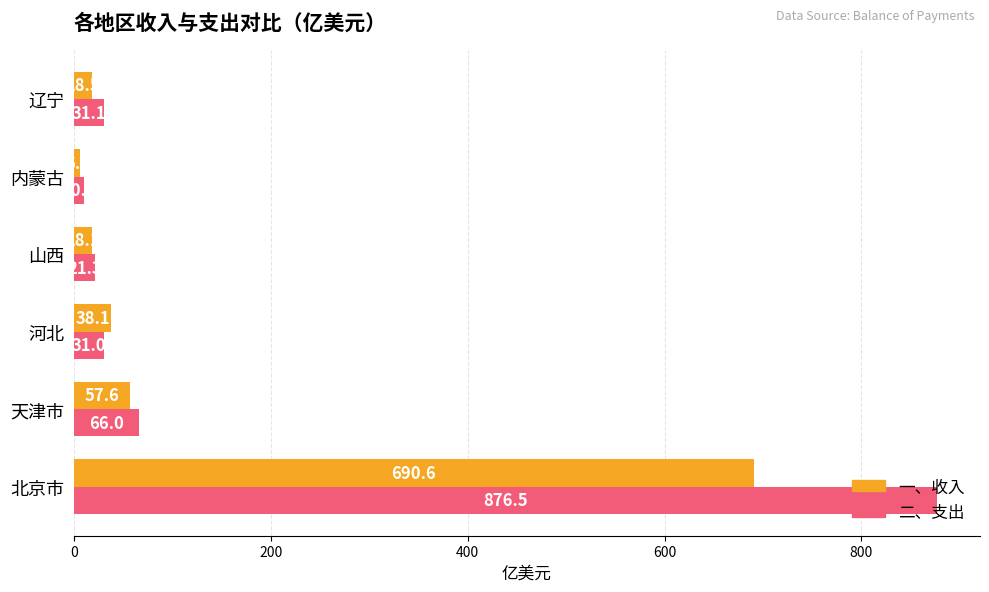

Which category has the lowest value in the 一、收入 series?

内蒙古